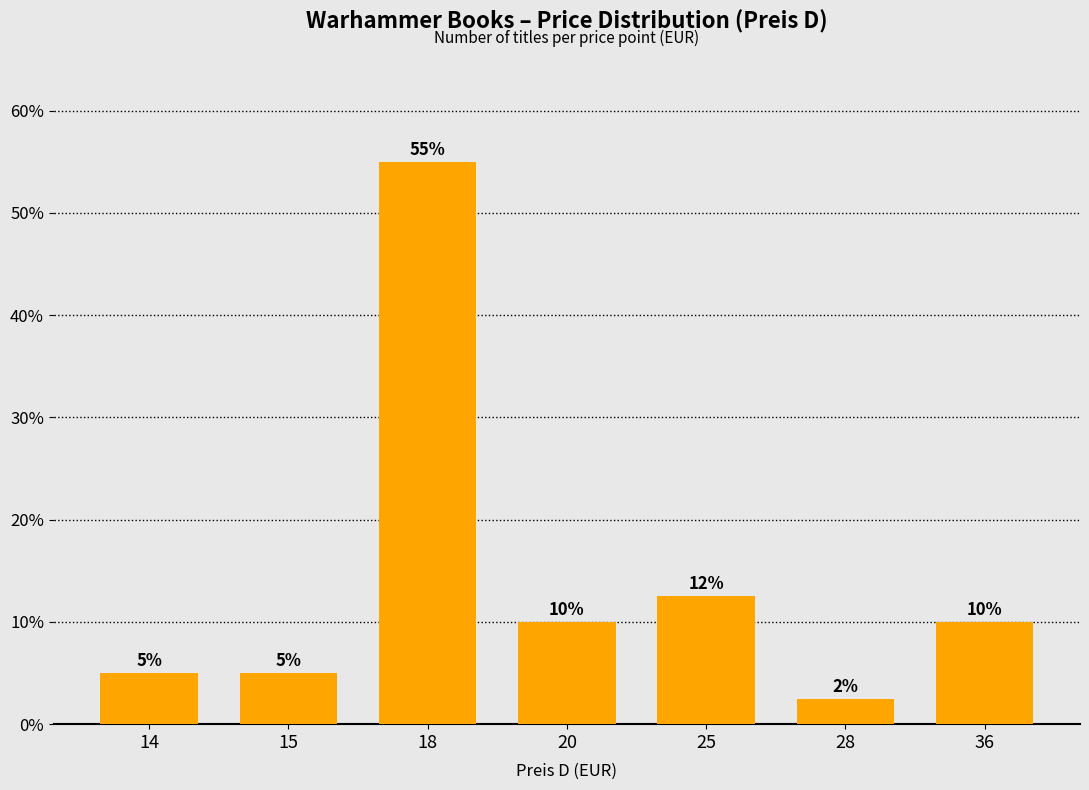

True or false: the data shows 5.0 at 14.

True